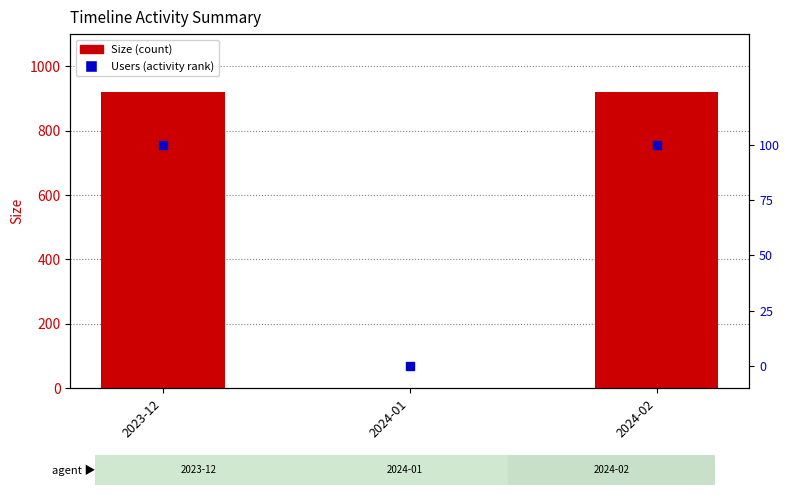

Is the value of Users at 2024-01 greater than the value of Size at 2023-12?

No